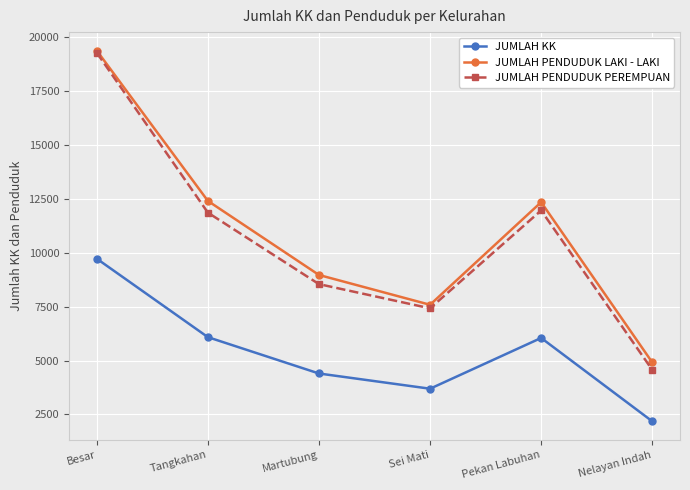

What is the smallest value displayed?

2185